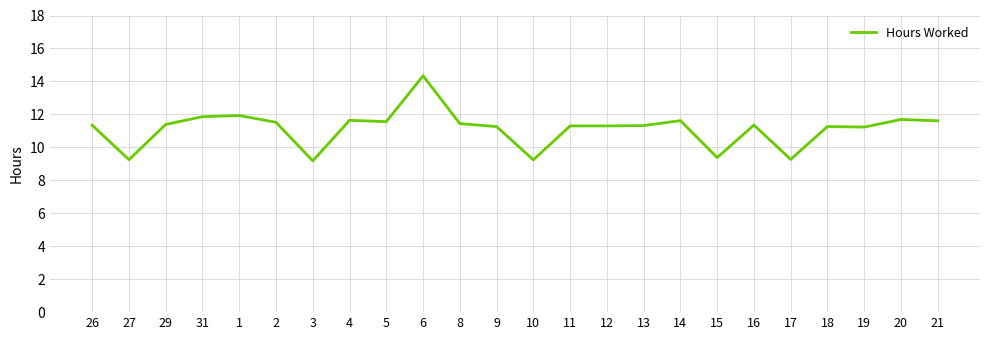

Which has a higher value, 10 or 12?

12